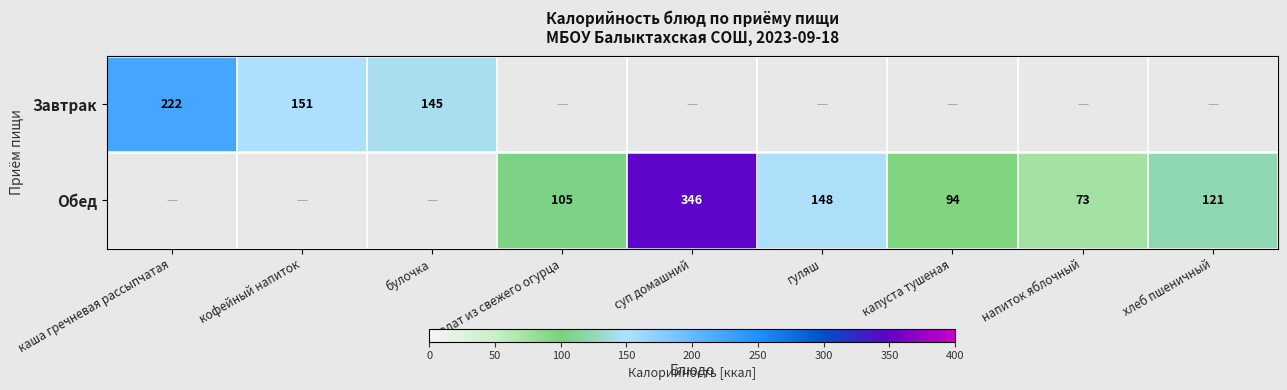

True or false: Обед has a value of 25 at хлеб пшеничный.

False